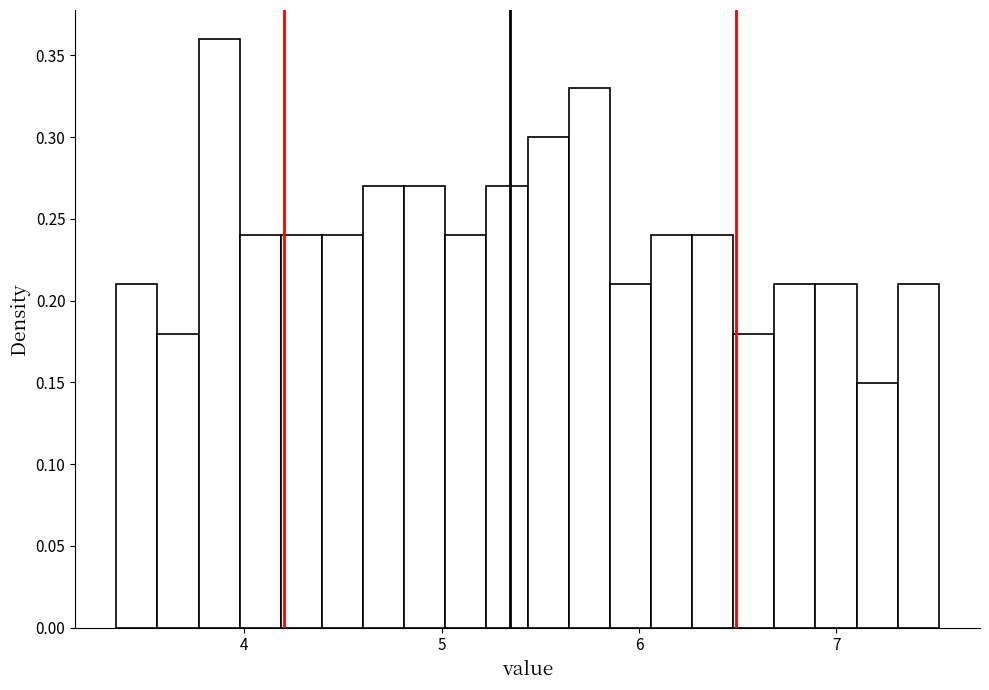

Around what value on the x-axis is the tallest bar? Give the approximate position of its centre, as read against the axis.

3.9